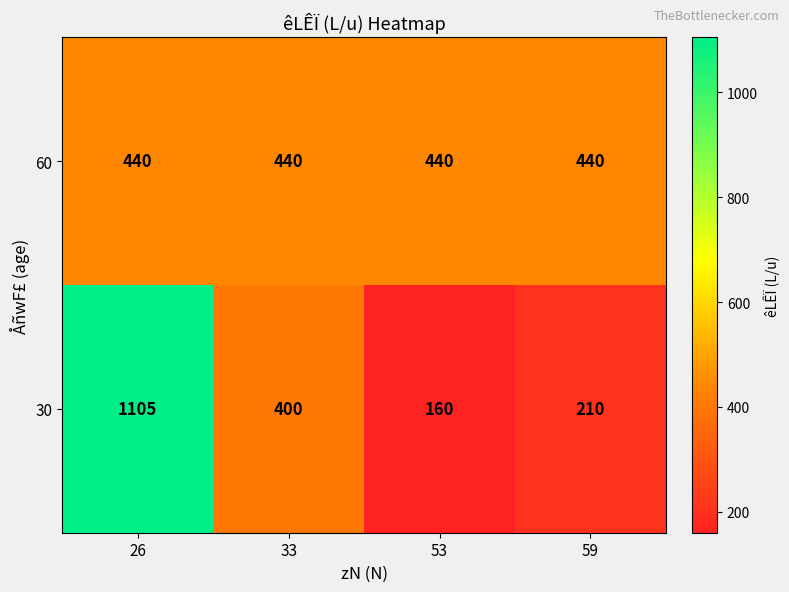

True or false: 60 has a value of 440 at 59.

True